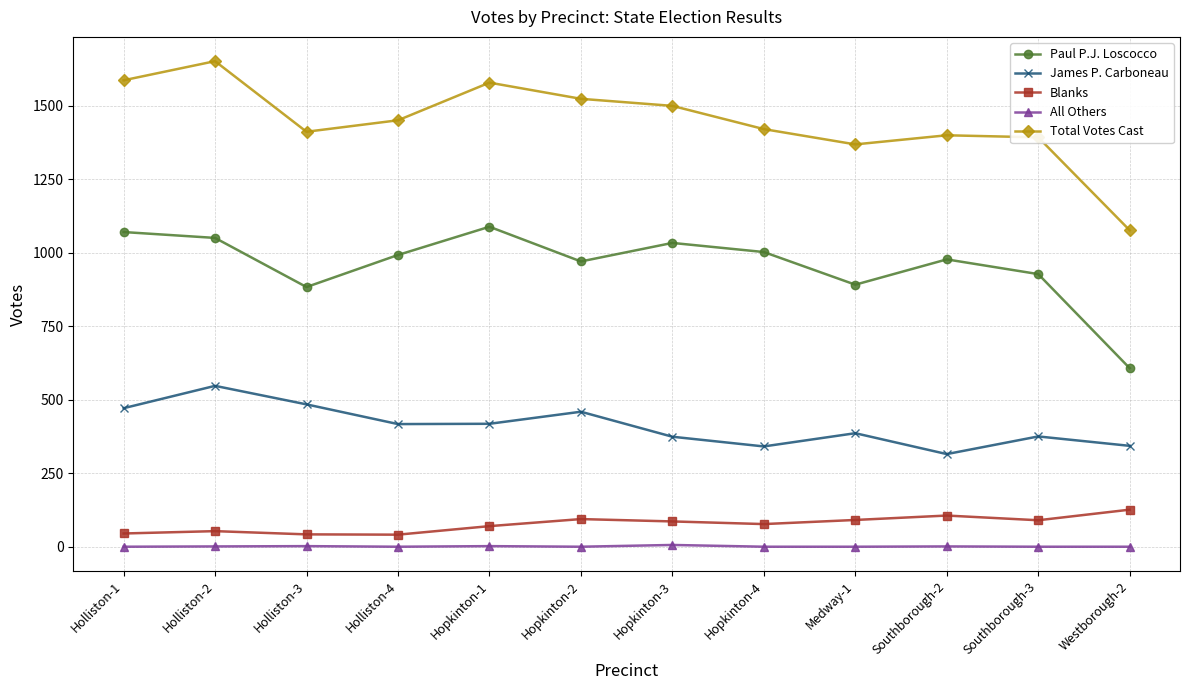

Which series has the largest range (max minus min)?

Total Votes Cast